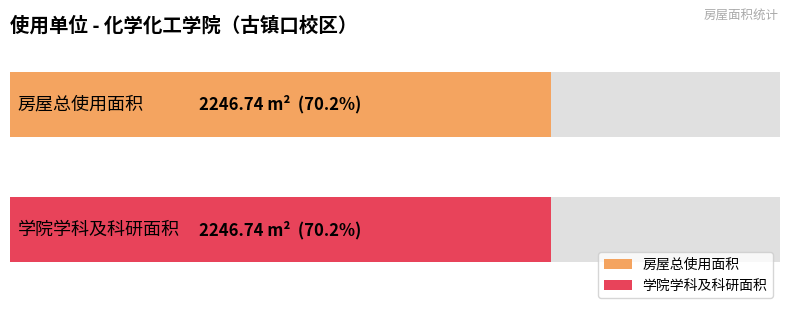

True or false: 学院学科及科研面积 has a value of 386.6 at 2.

False